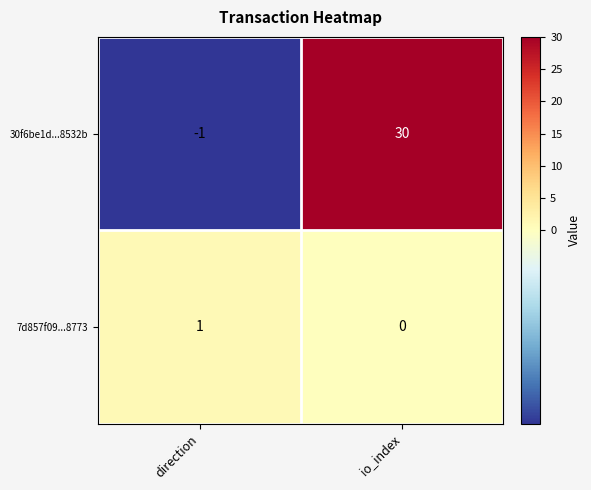

The 7d857f09...8773 series shows 0 at io_index. True or false?

True